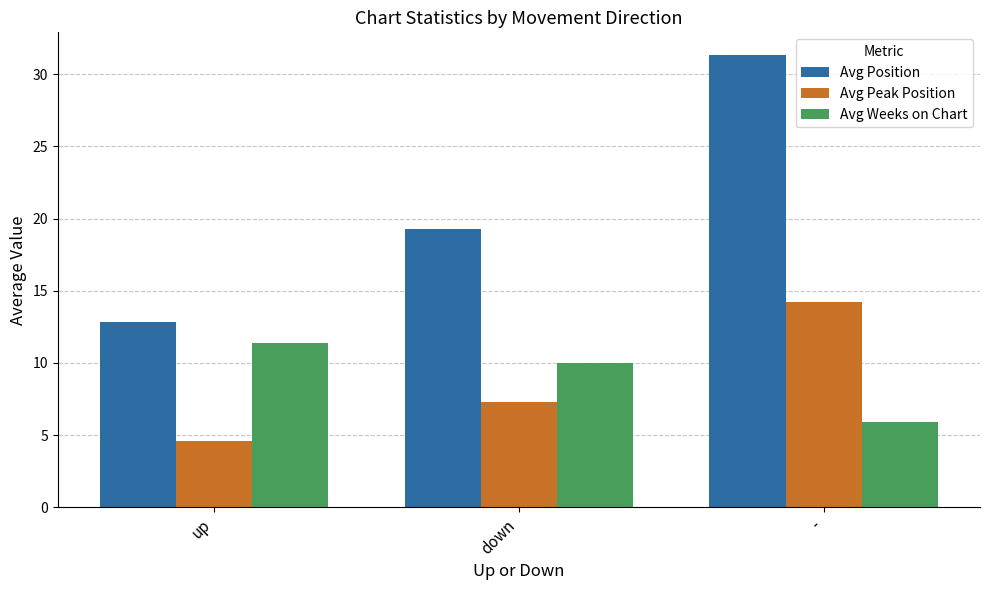

Where is Avg Position nearest to the value 22?

down